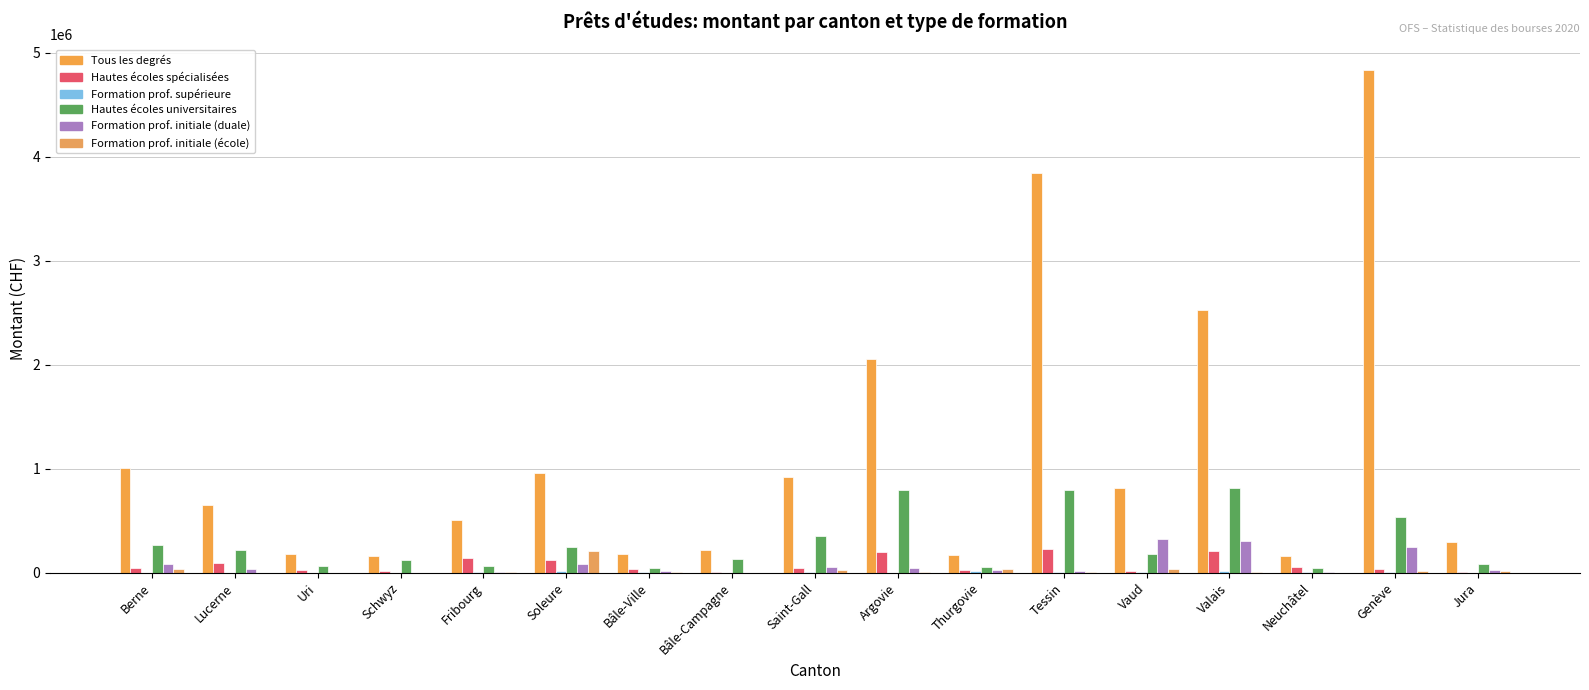

Reading left to right, transcribe all the data shown in this chart.

Tous les degrés de formation: 1009096	654450	179200	164000	503016	957495	174645	217000	914800	2055803	168925	3843099	813759	2522625	156960	4838671	298915
Hautes écoles spécialisées et pédagogiq: 43200	91200	27800	13000	141116	123300	30000	7000	43500	202010	25000	226095	13040	206775	54435	32035	1290
Formation professionnelle supérieure: 0	0	0	0	6000	15600	5000	0	3700	0	15000	1000	7630	17500	8500	3346	0
Hautes écoles universitaires: 269718	220500	65000	118000	67200	250614	42090	133000	349900	791626	55500	798851	177370	816550	47625	535938	79655
Formation professionnelle initiale (dua: 80800	35550	0	0	3850	79100	11275	0	54000	42000	27850	12385	324630	301500	5000	242722	24250
Formation professionnelle initiale (éco: 33848	0	0	0	7500	206040	6000	0	24350	8000	31750	5500	29800	9100	0	16349	11660